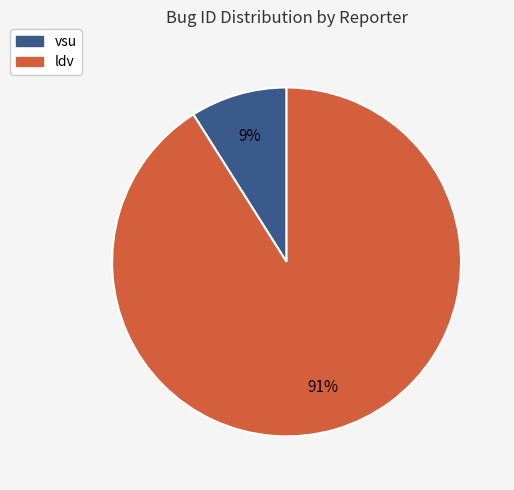

Count the number of slices in the pie.

2